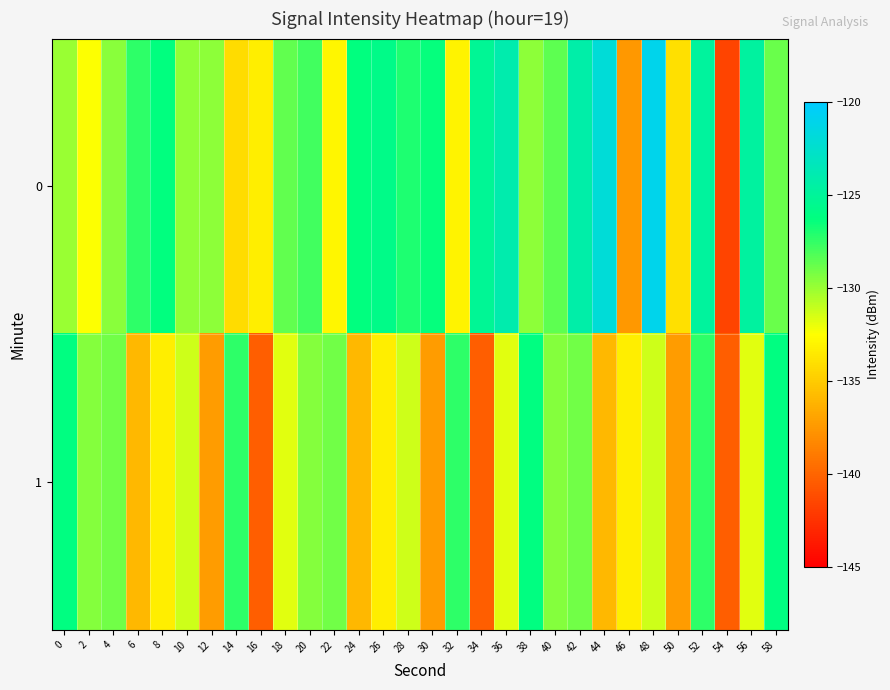

At 48, list the series in order from largest to smallest.

0, 1